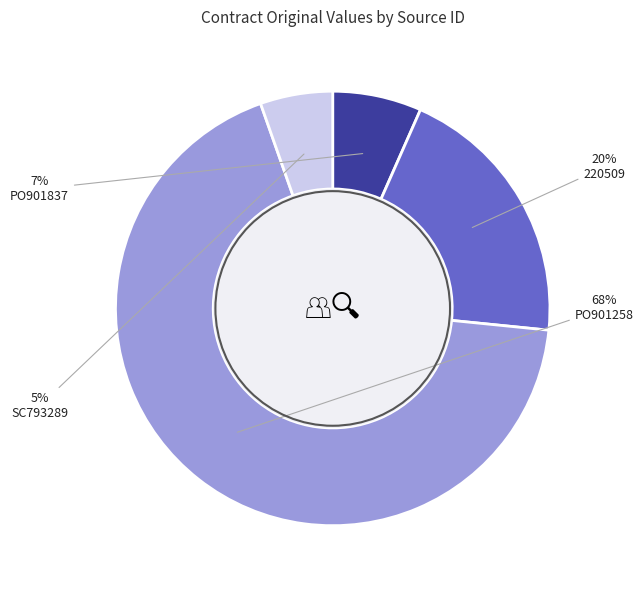

Is PO901837 the majority of the pie?

No